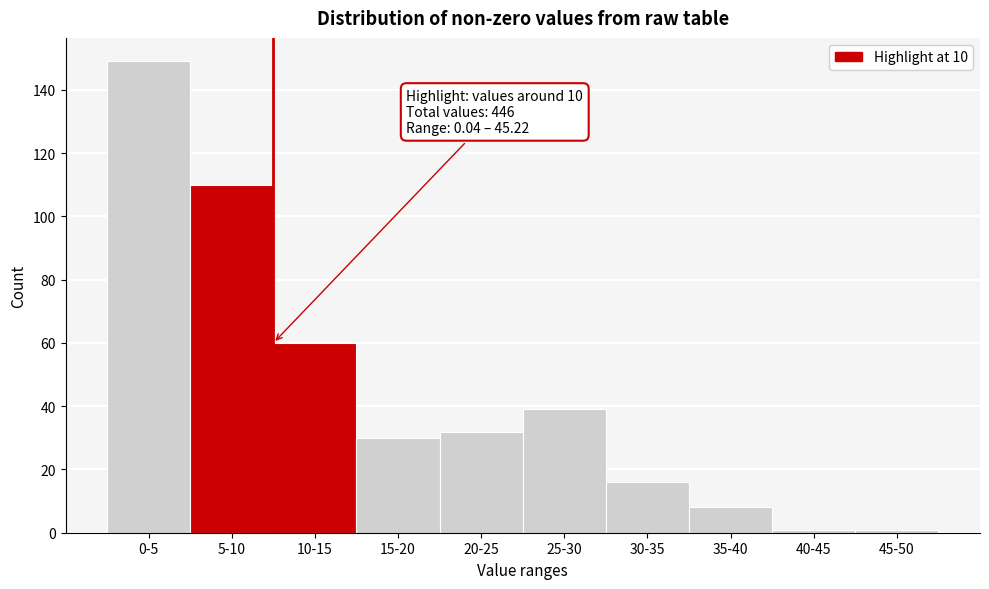

Reading left to right, what are all the values shown in this chart?

0-5=149	5-10=110	10-15=60	15-20=30	20-25=32	25-30=39	30-35=16	35-40=8	40-45=1	45-50=1